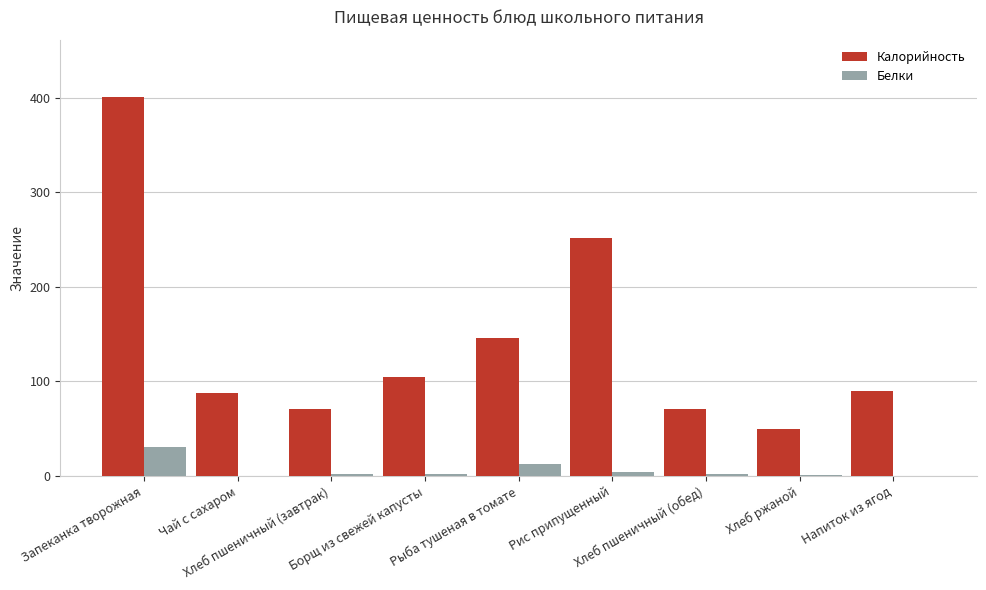

The value of Белки at Запеканка творожная is 14.0. True or false?

False